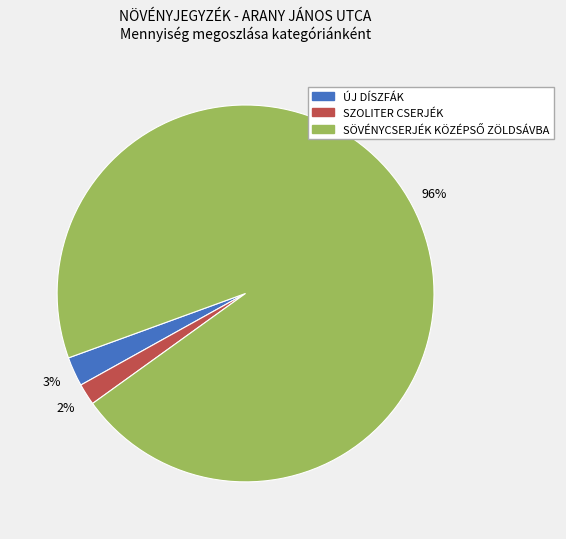

How many segments does this pie chart have?

3